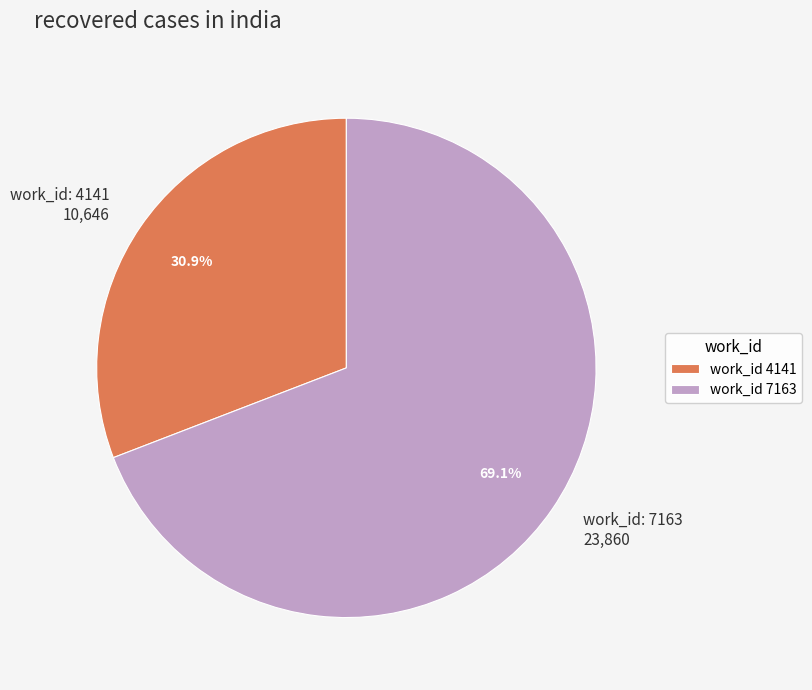

Is there a majority slice in this chart?

Yes